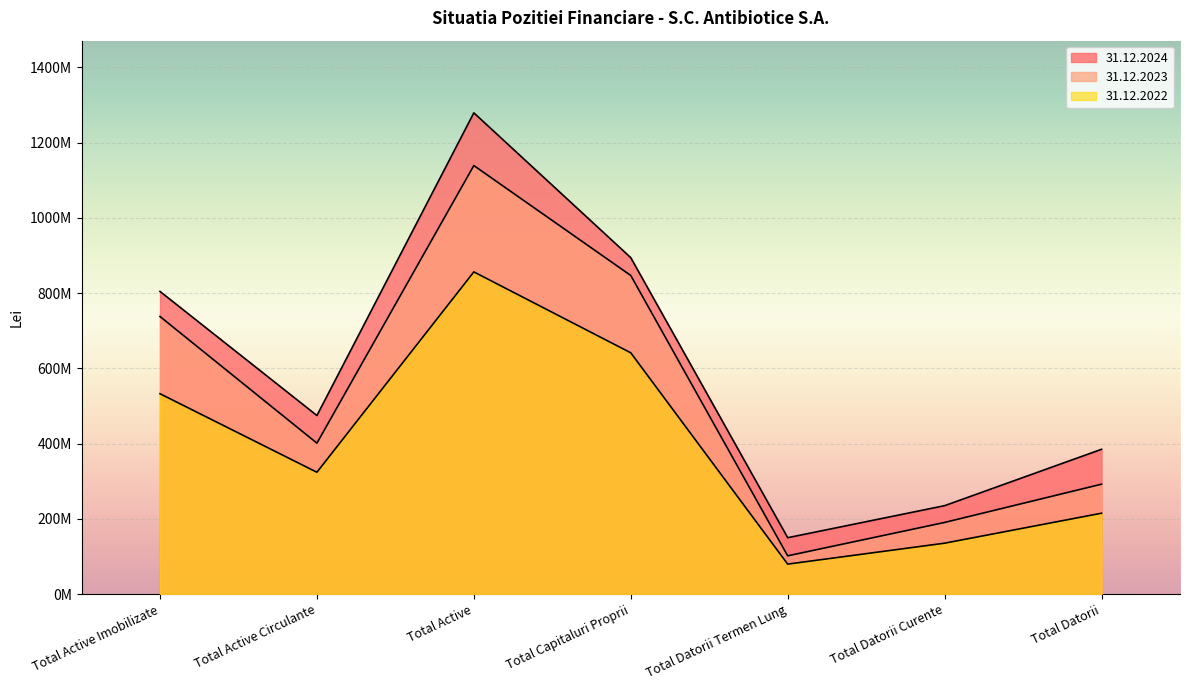

What is the difference between the maximum and minimum values in the 31.12.2023 series?

1037434413